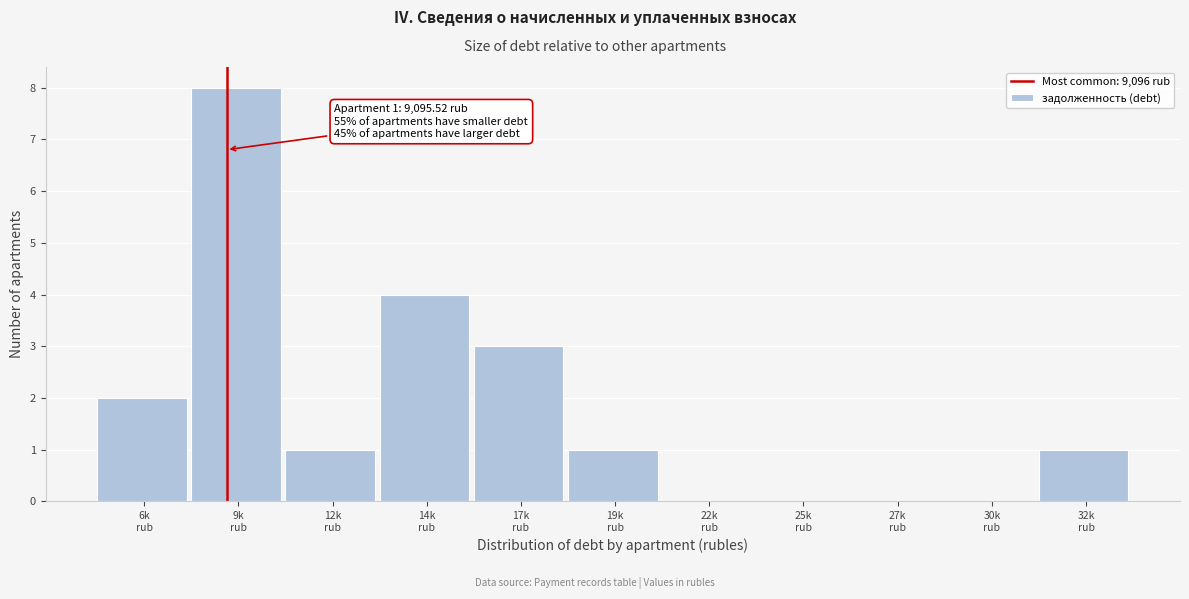

What is the maximum value shown in the chart?

8